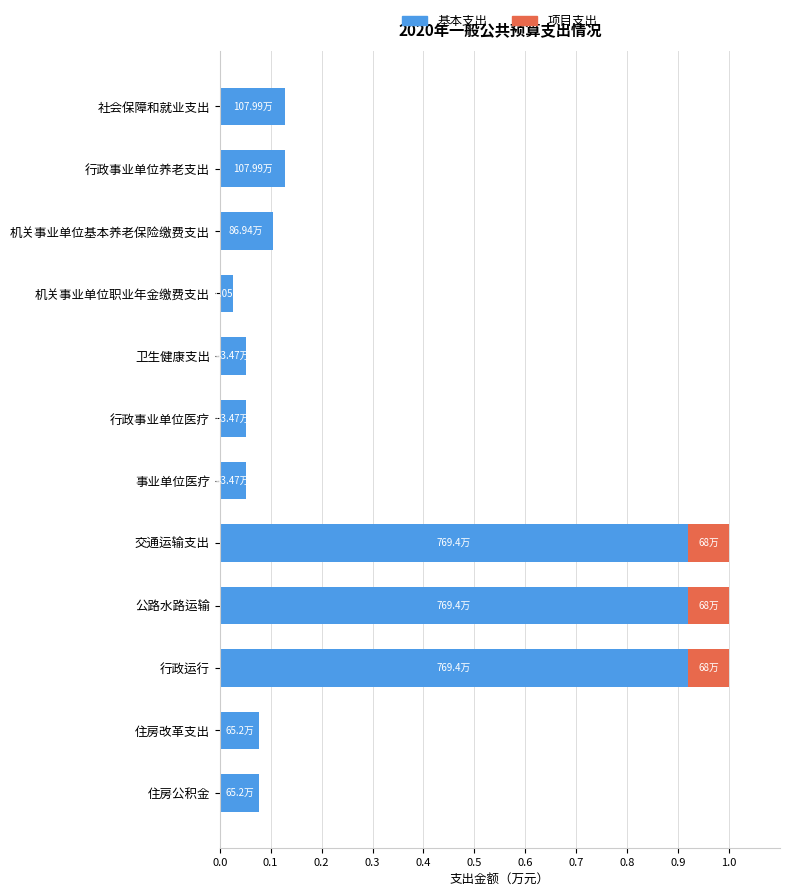

What is the total value across all series at 公路水路运输?

1.0